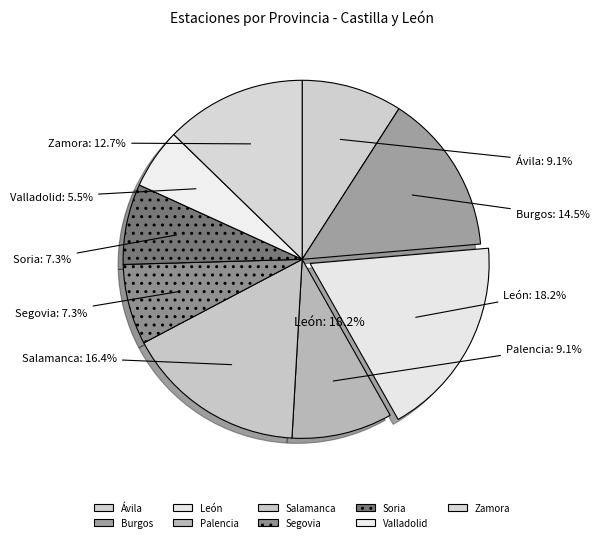

How many segments does this pie chart have?

9